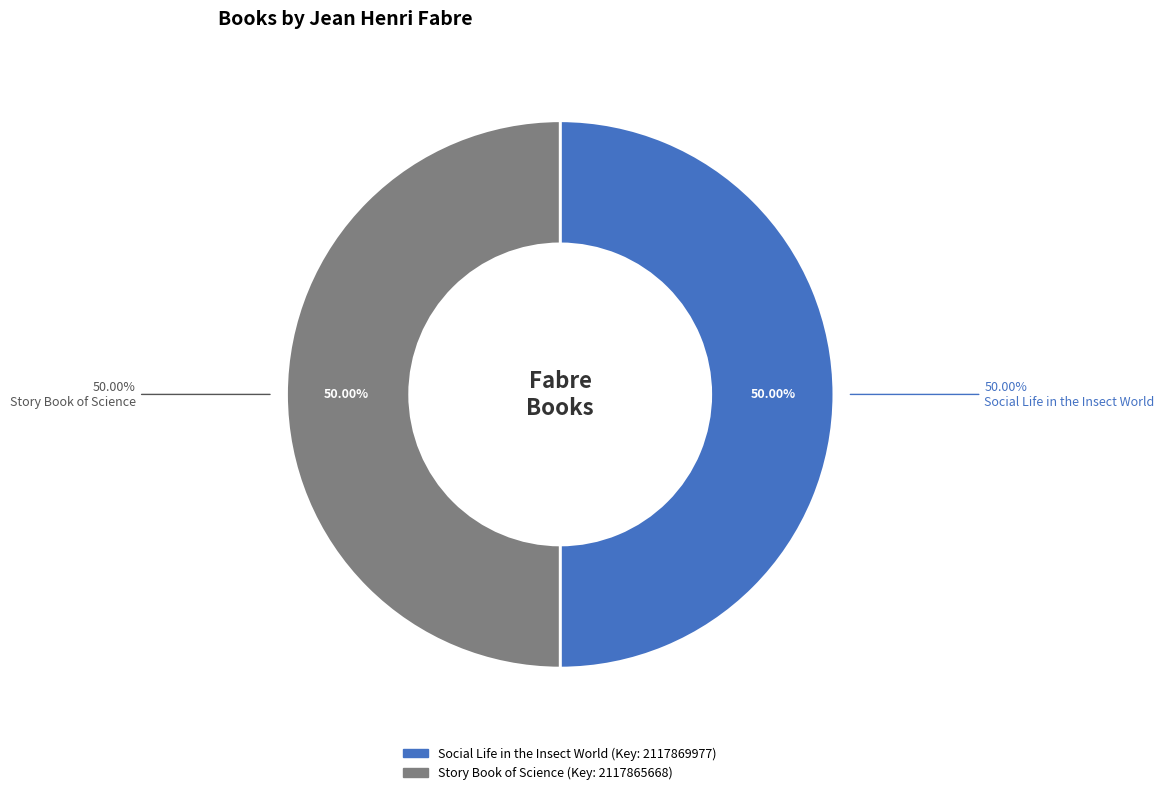

Which slice is the smallest?

Story Book of Science